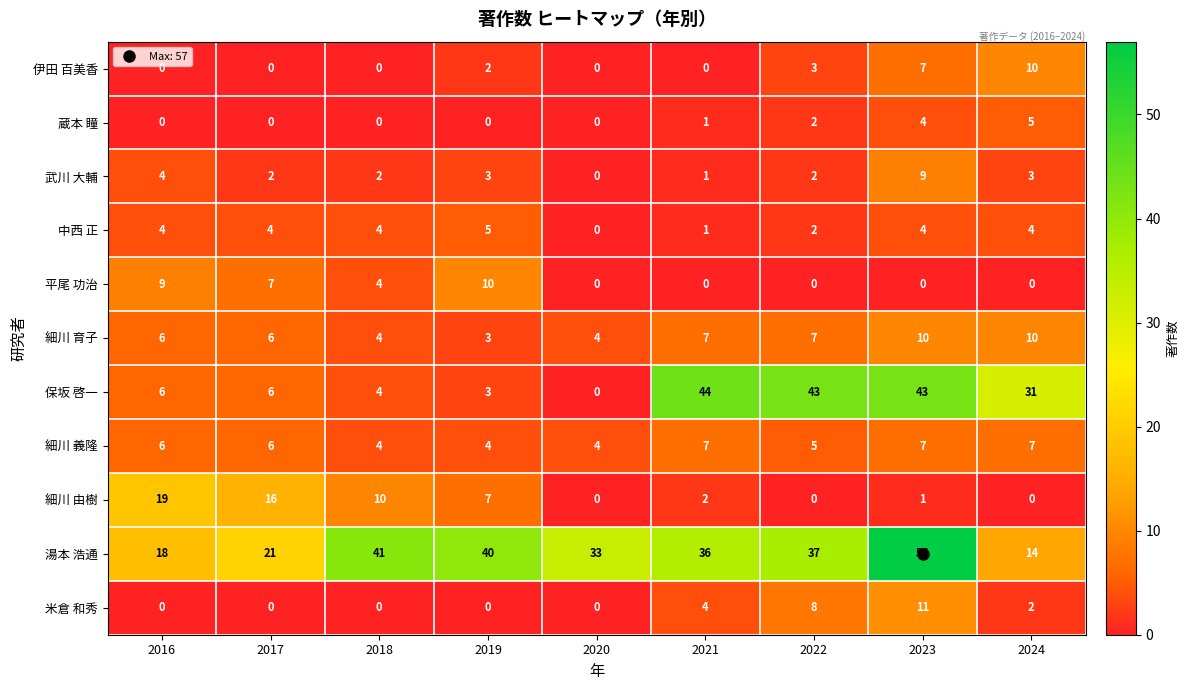

At which category is the sum across all series the highest?

2023